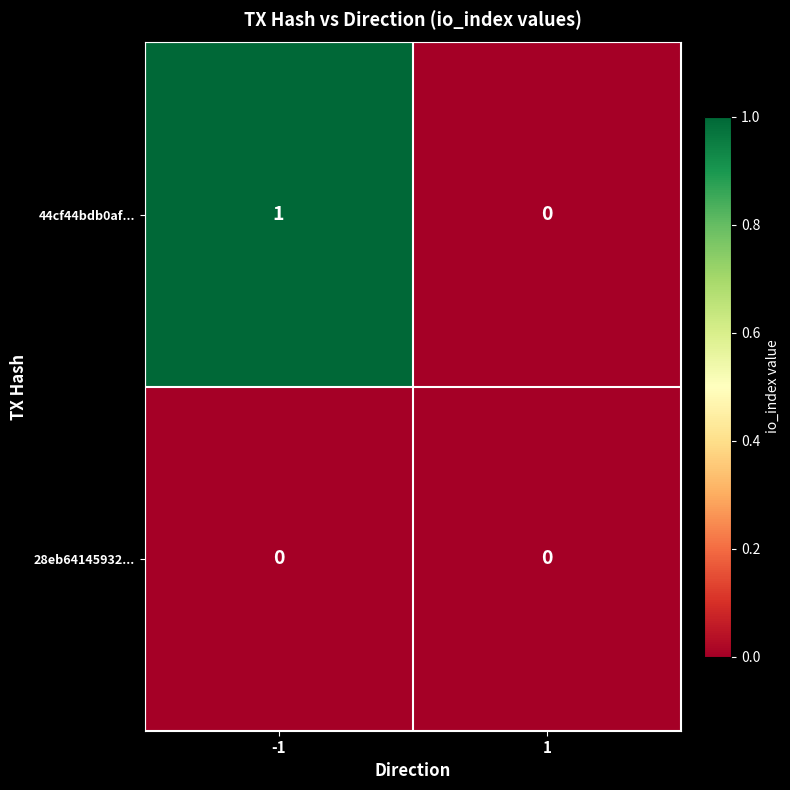

The 44cf44bdb0af... series shows 1 at -1. True or false?

True